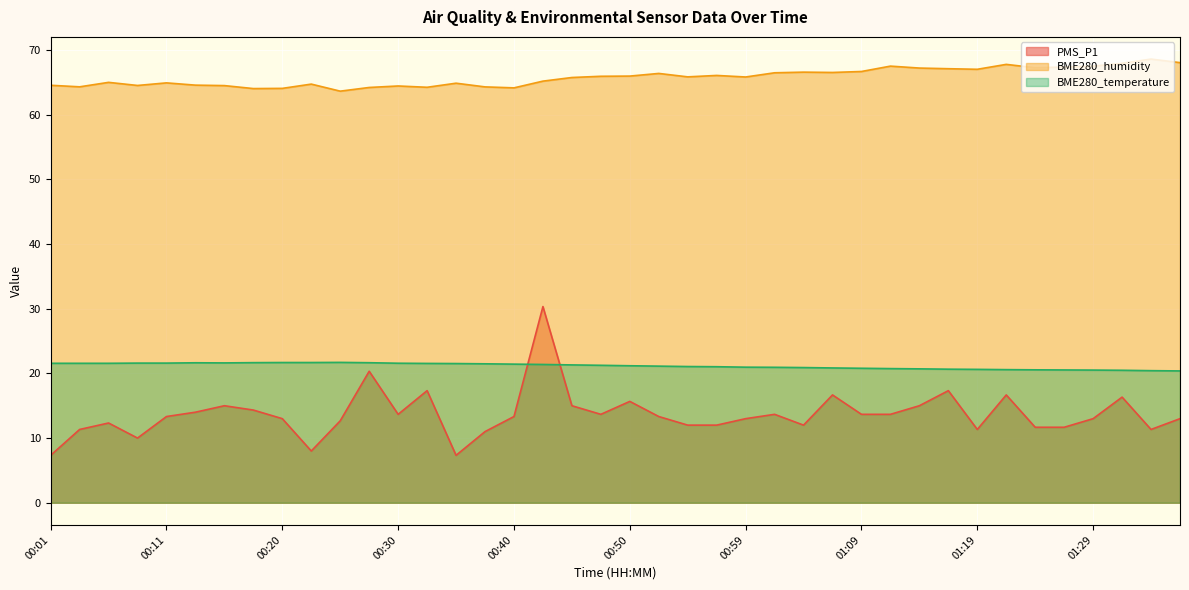

The value of BME280_temperature at 00:30 is 21.6. True or false?

True